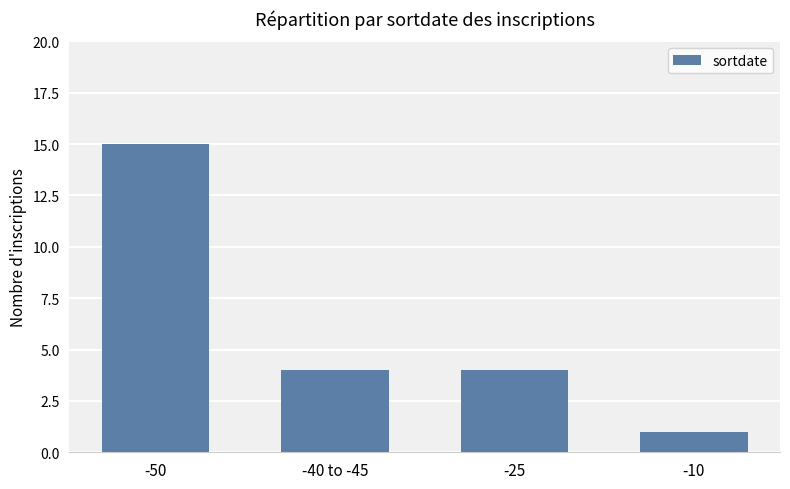

Which category has the lowest value across all series?

-10